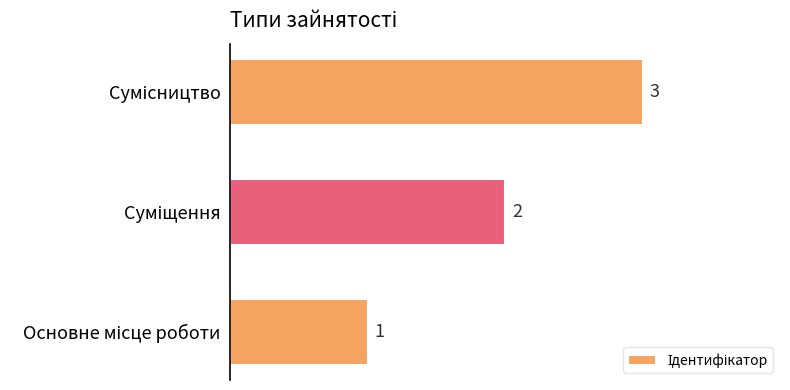

What is the sum of all values?

6